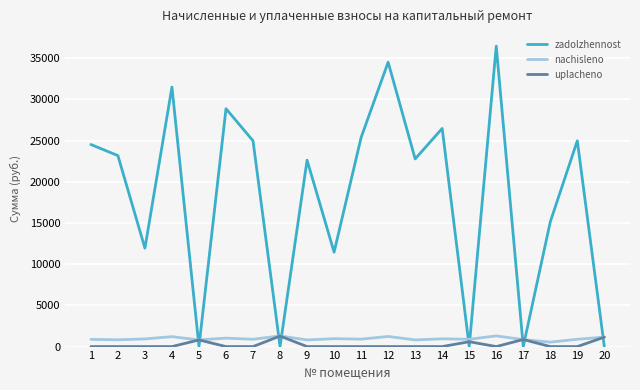

Between 9 and 20, which series saw the biggest shift?

zadolzhennost